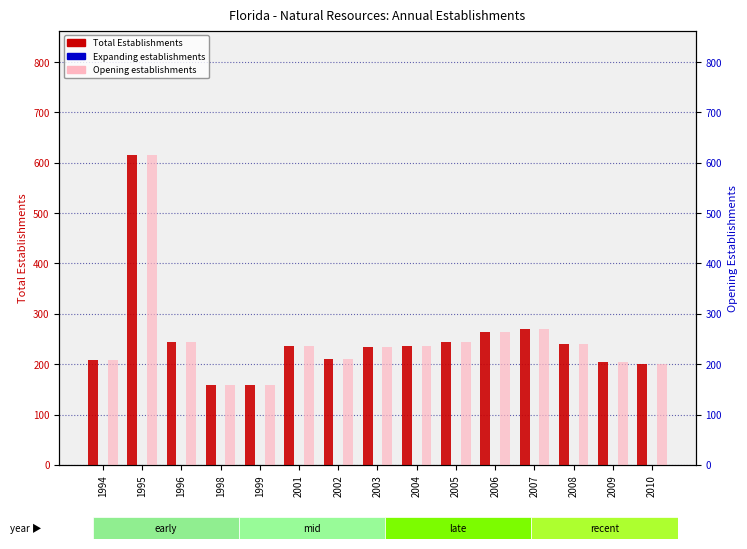

Reading left to right, what are all the values shown in this chart?

Total Establishments: 1994=209	1995=616	1996=244	1998=158	1999=159	2001=237	2002=211	2003=234	2004=237	2005=244	2006=263	2007=269	2008=241	2009=204	2010=201
Expanding establishments: 1994=0	1995=0	1996=0	1998=0	1999=0	2001=0	2002=0	2003=0	2004=0	2005=0	2006=0	2007=0	2008=0	2009=0	2010=0
Opening establishments: 1994=209	1995=616	1996=244	1998=158	1999=159	2001=237	2002=211	2003=234	2004=237	2005=244	2006=263	2007=269	2008=241	2009=204	2010=201